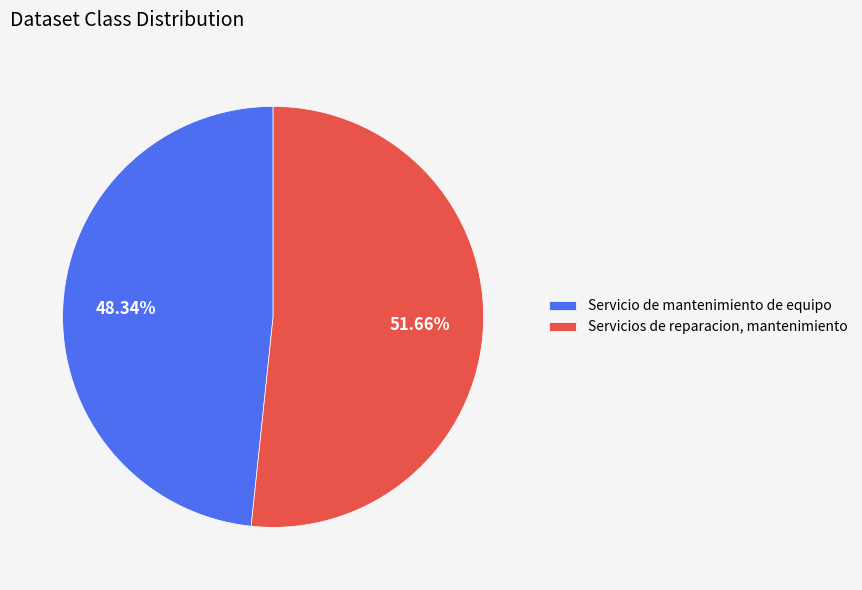

What is the total percentage of Servicio de mantenimiento de equipo and Servicios de reparacion, mantenimiento?

100.0%